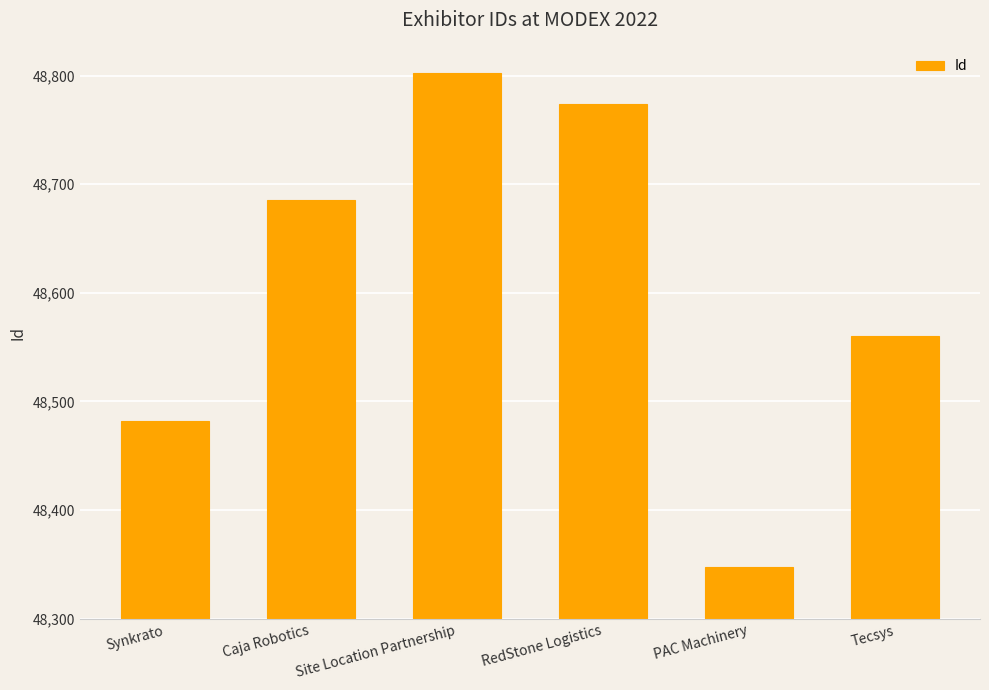

Reading left to right, list all the values displayed in this chart.

48482	48685	48802	48774	48348	48560